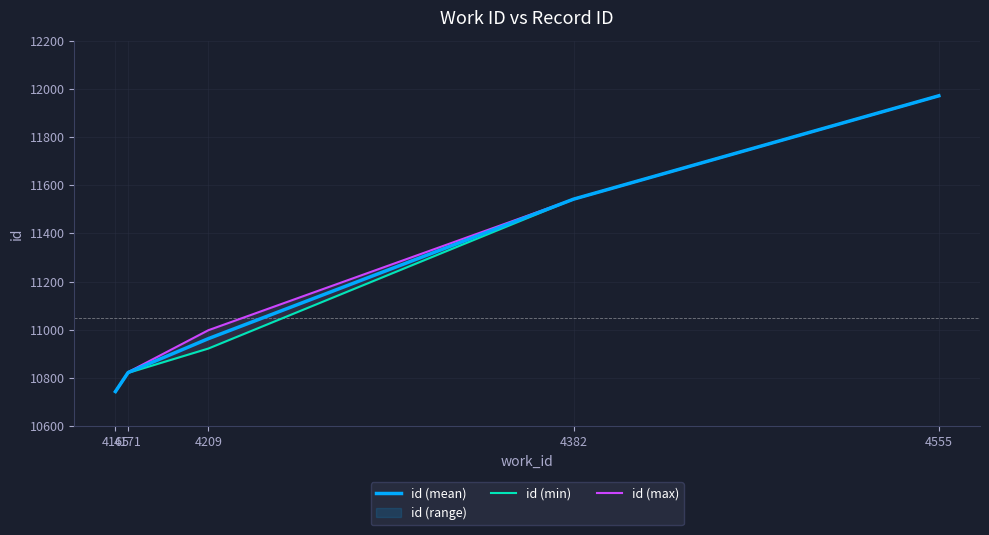

Rank the series by their maximum value, from lowest to highest.

id (mean), id (min), id (max)